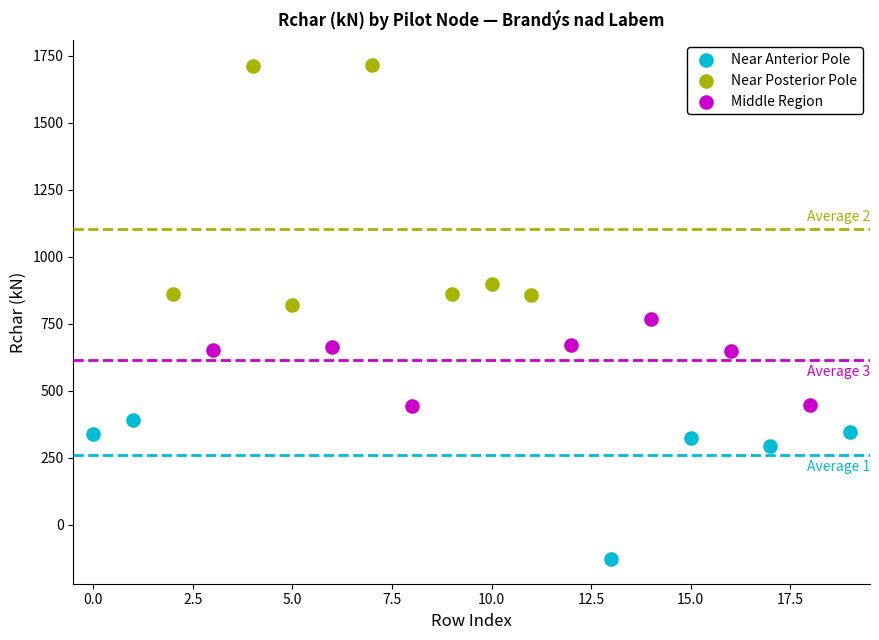

Which series contains the highest Y value?

Near Posterior Pole